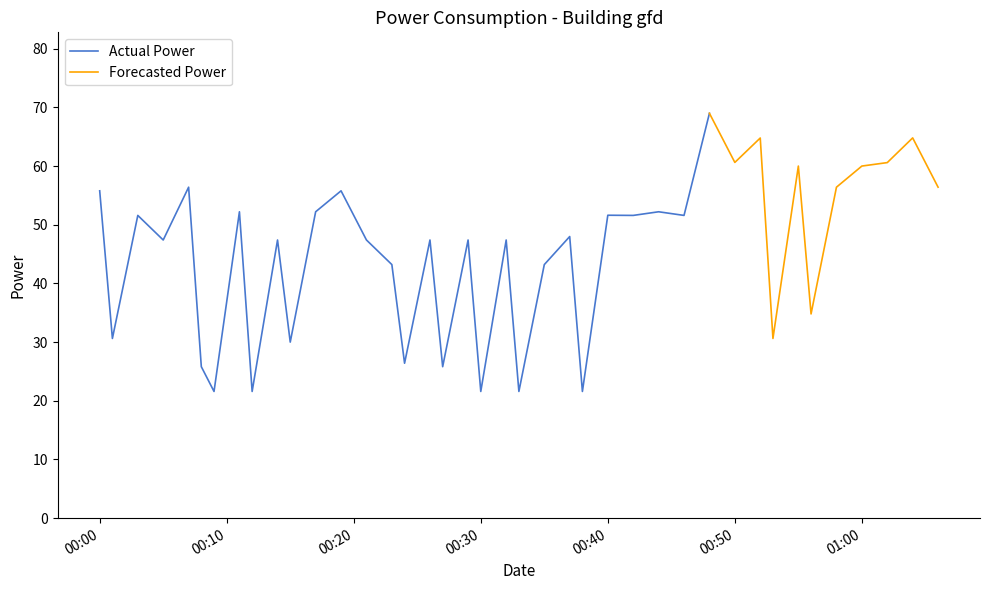

What is the sum of all values?

1814.4